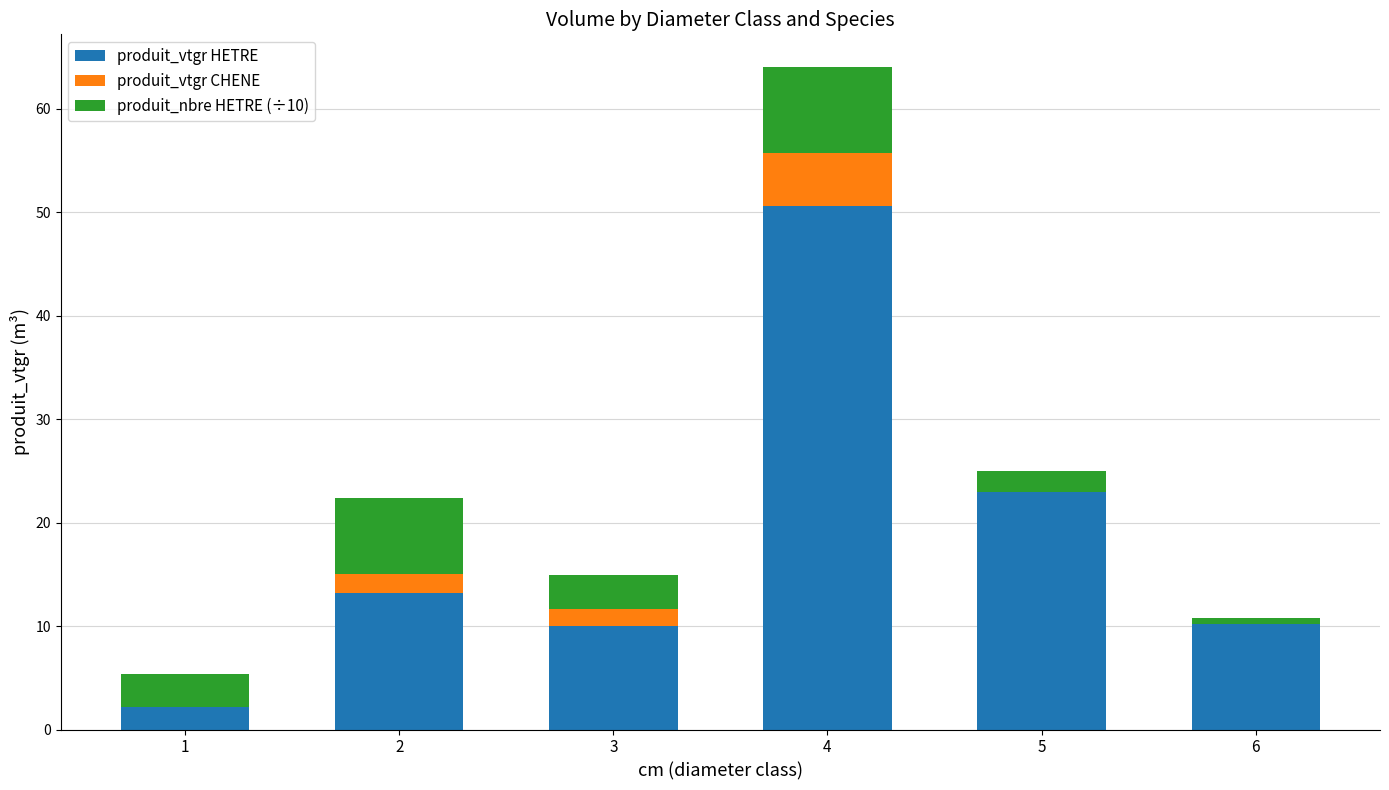

What is the total value across all series at 3?

15.0